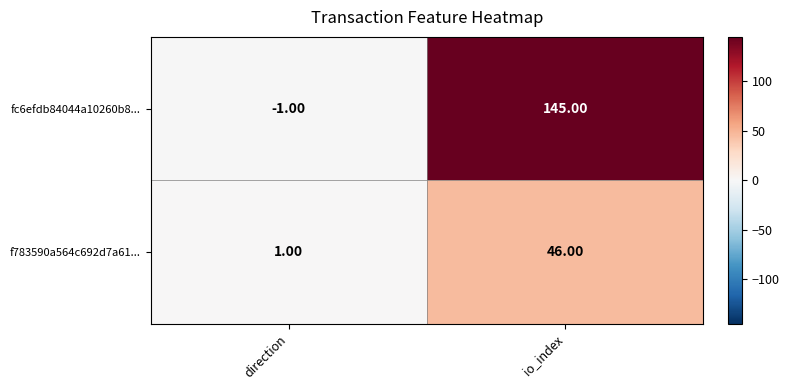

What is the average value of the fc6efdb84044a10260b8... series?

72